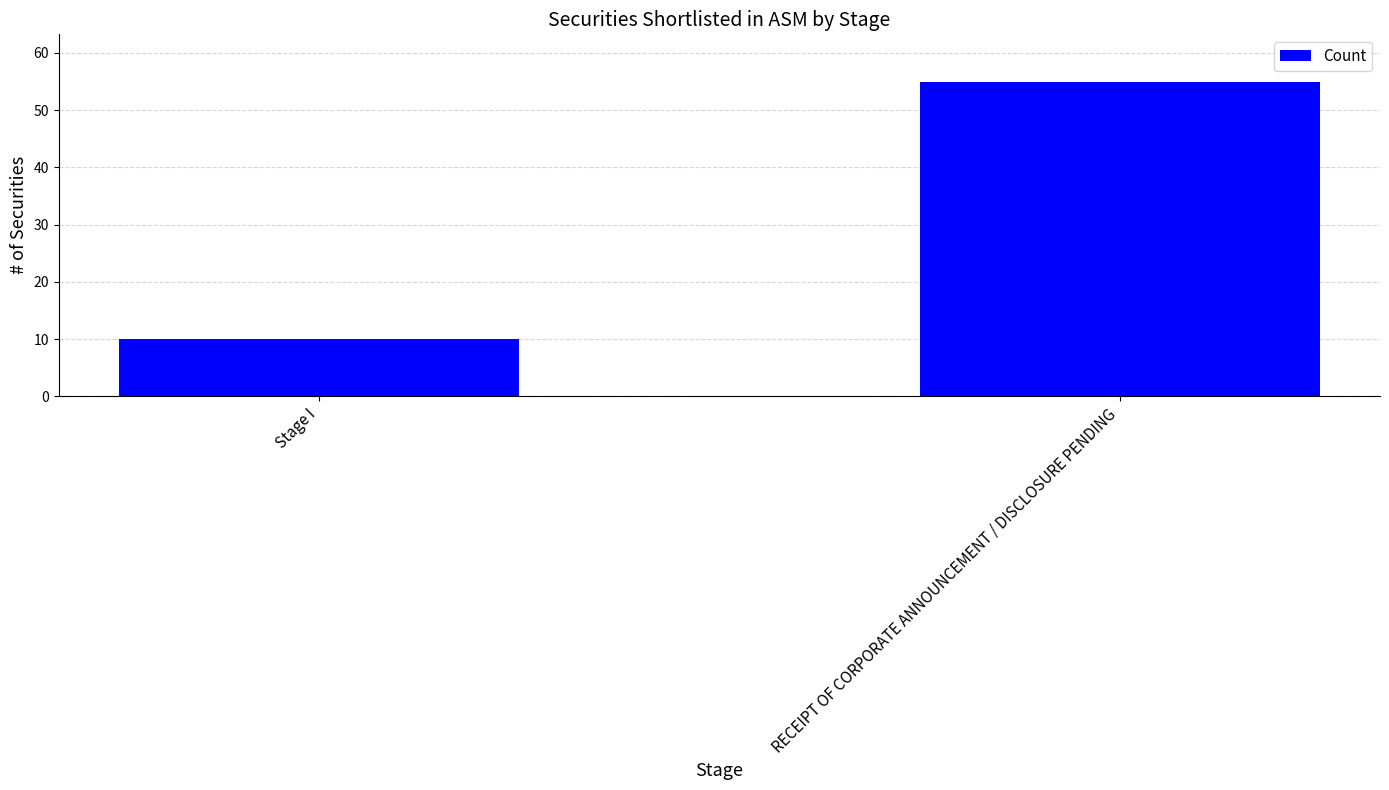

What is the greatest value displayed?

55